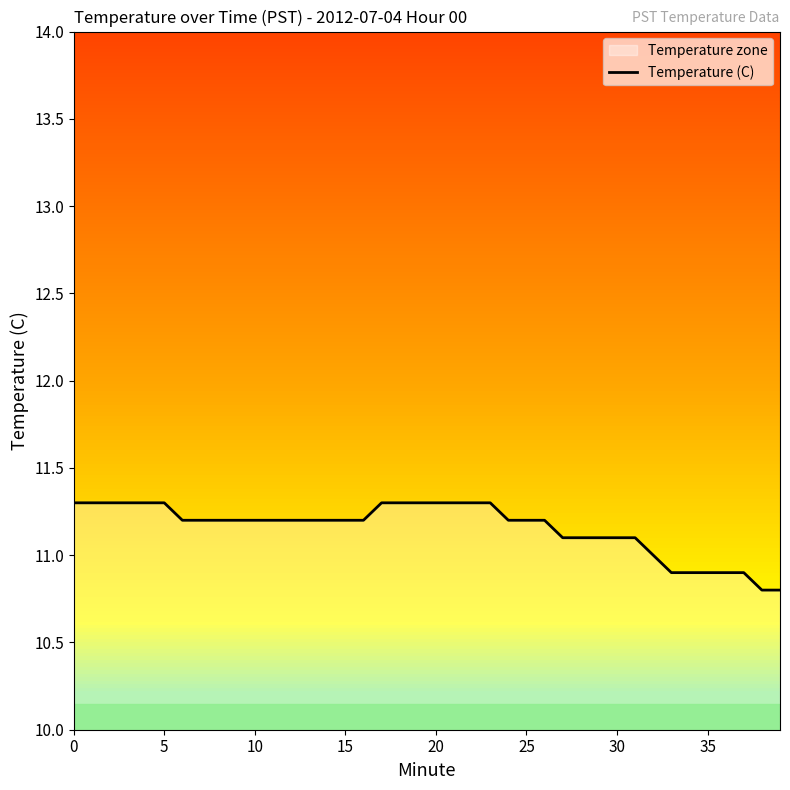

Between 8 and 15, which is larger?

8